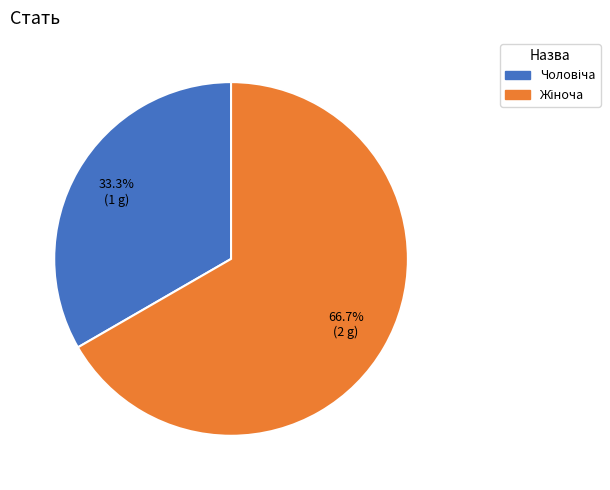

Is there any slice that represents more than half of the pie?

Yes